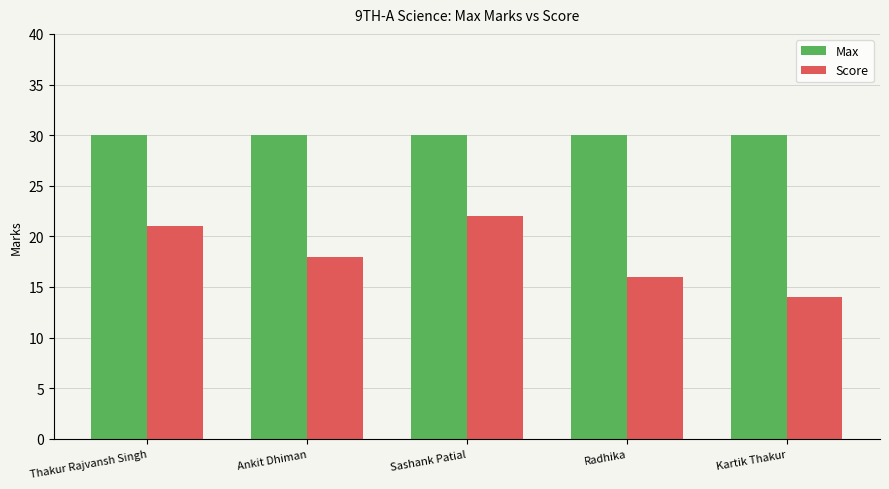

Is the value of Max at Ankit Dhiman greater than the value of Score at Sashank Patial?

Yes